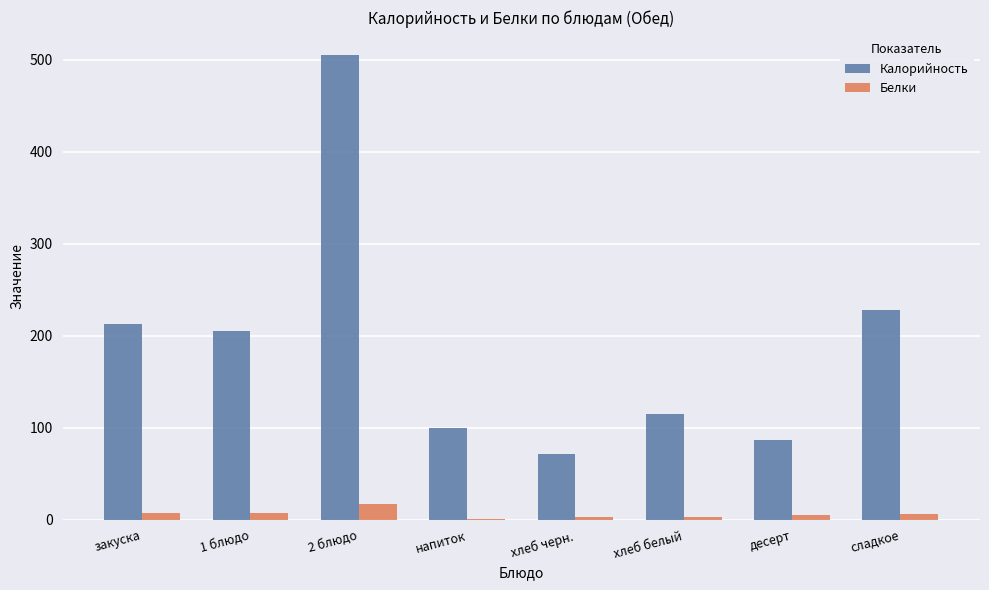

Where is Калорийность nearest to the value 288?

сладкое